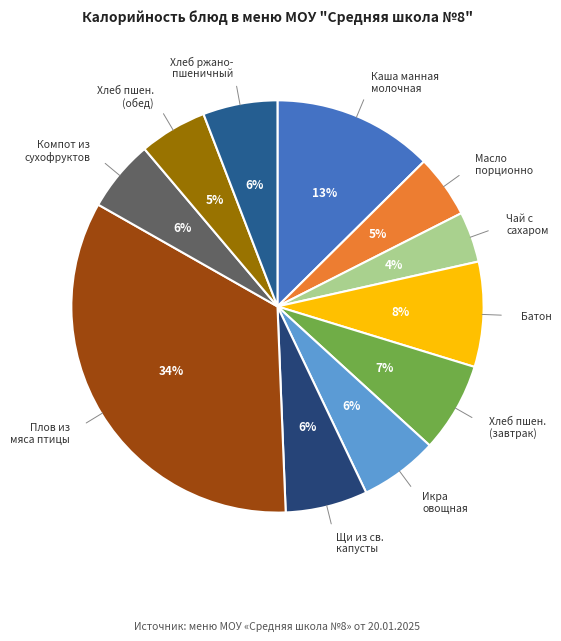

Combined, do Чай с сахаром and Каша манная молочная account for over 50%?

No